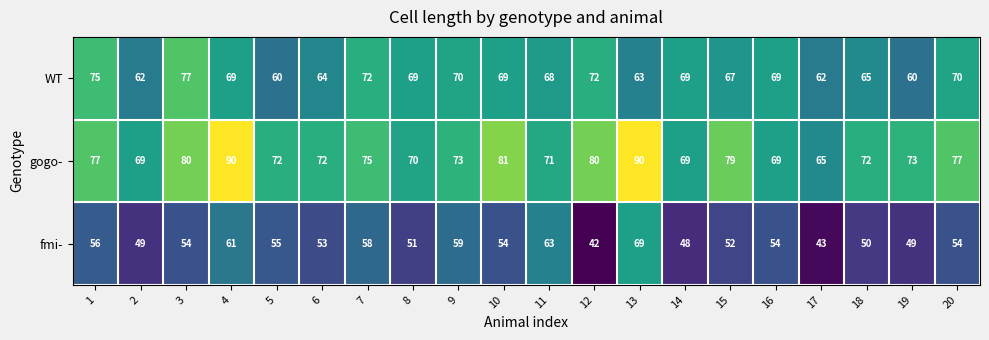

Which category has the lowest value in the fmi- series?

12